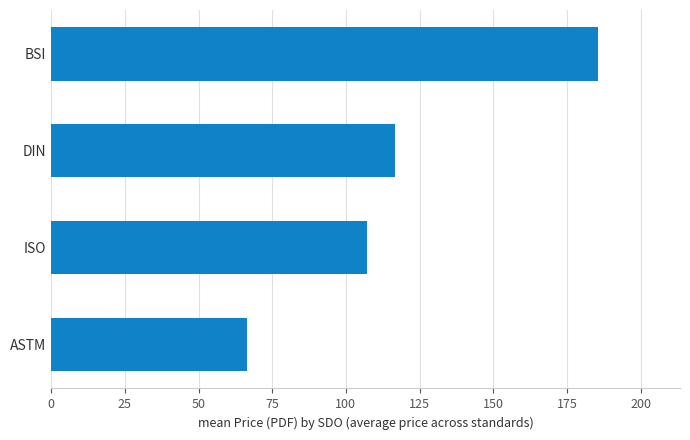

Is it true that the value at ISO is 107.0?

True